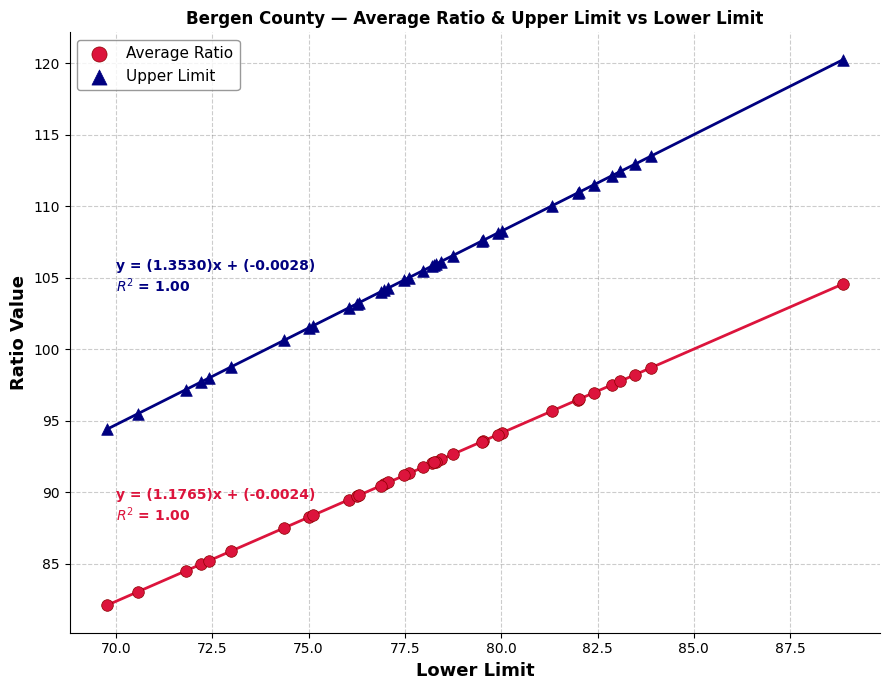

Which series has the widest spread of Y values?

Upper Limit